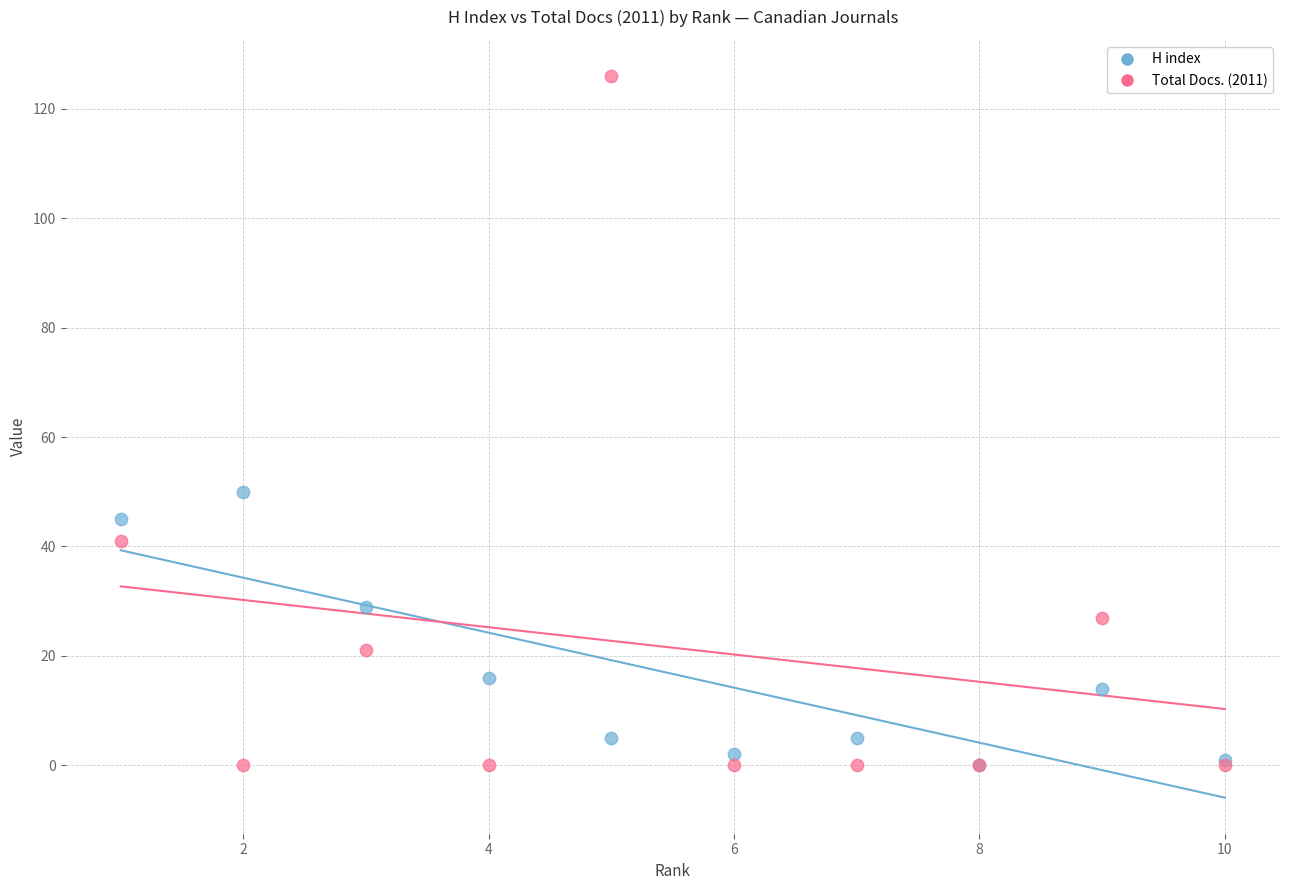

In the H index series, what Y value is closest to 25?

29